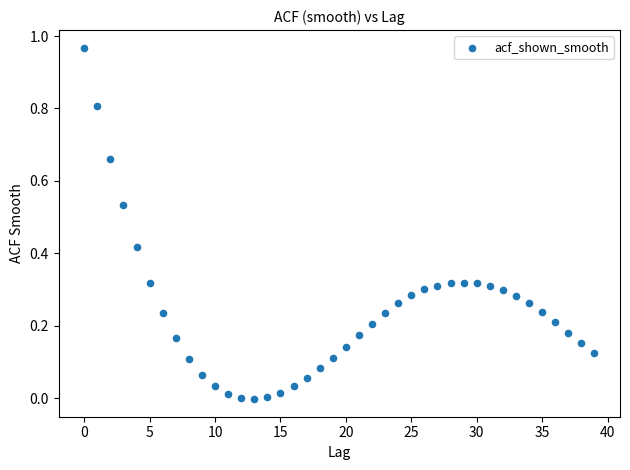

How many data points are displayed?

40